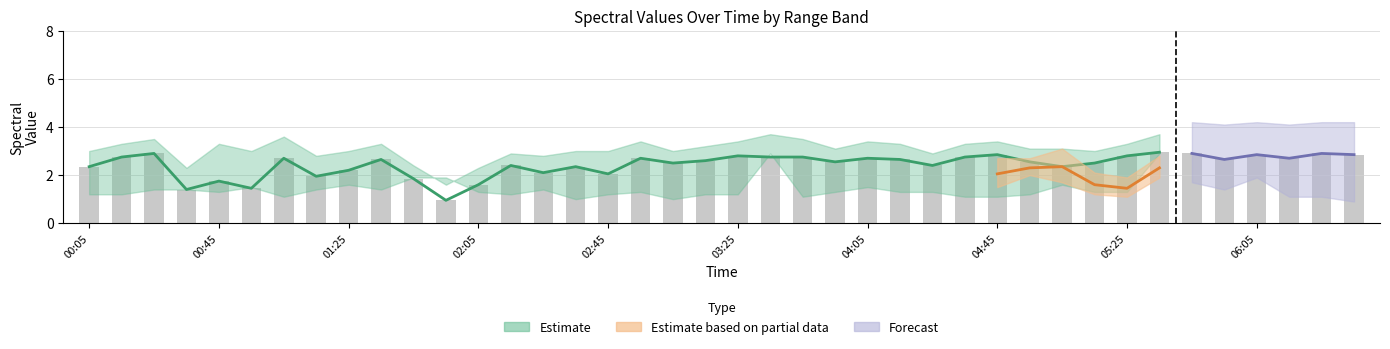

What position from the left is 22?

23